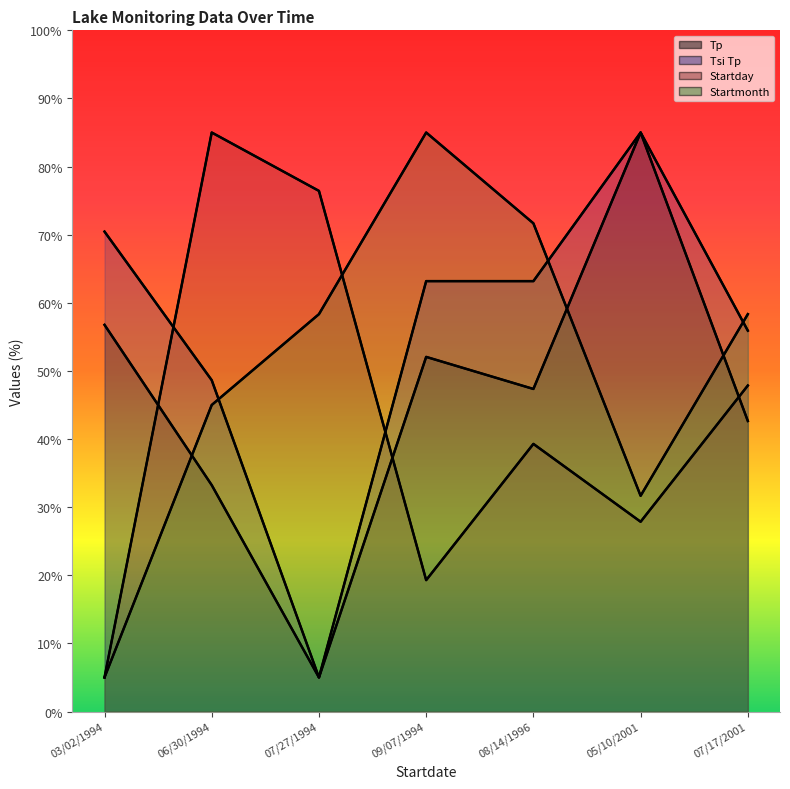

Reading left to right, extract all data points from this chart.

Tp: 56.8	33.2	5.0	52.1	47.4	85.0	42.6
Tsi Tp: 70.5	48.6	5.0	63.2	63.2	85.0	55.9
Startday: 5.0	85.0	76.4	19.3	39.3	27.9	47.9
Startmonth: 5.0	45.0	58.3	85.0	71.7	31.7	58.3